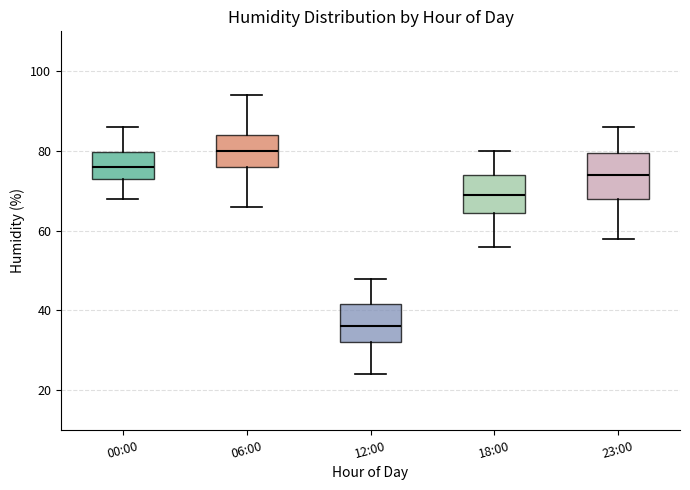

Reading left to right, transcribe this box plot: for each box, give where its median line is, the range the box spans, and where its two whiskers end, as read against the y-axis. The values are not printed on the chart, so give them approximately, as read against the axis.

00:00: median 76, box 74 to 80, whiskers 68 to 86
06:00: median 80, box 76 to 84, whiskers 66 to 94
12:00: median 36, box 32 to 42, whiskers 24 to 48
18:00: median 70, box 64 to 74, whiskers 56 to 80
23:00: median 74, box 68 to 80, whiskers 58 to 86